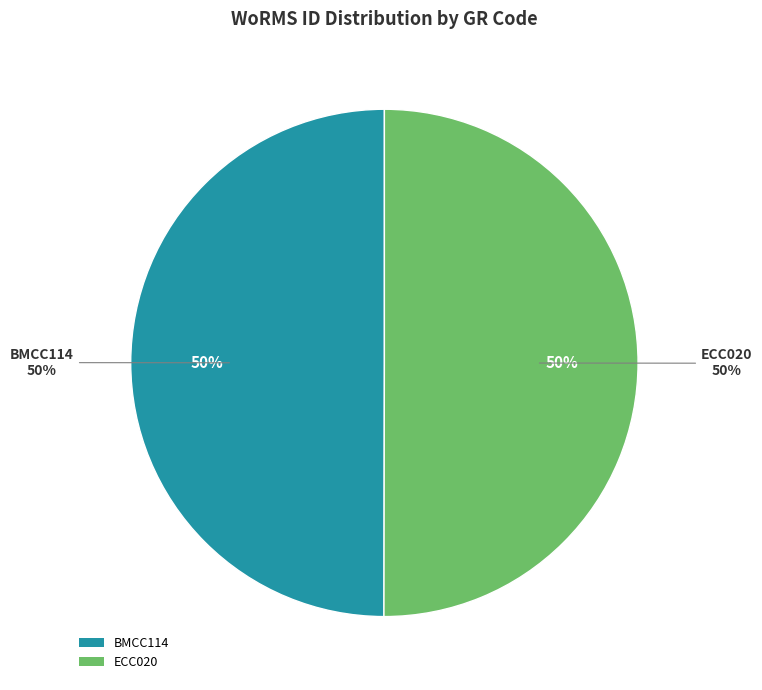

Which has a higher value, BMCC114 or ECC020?

ECC020